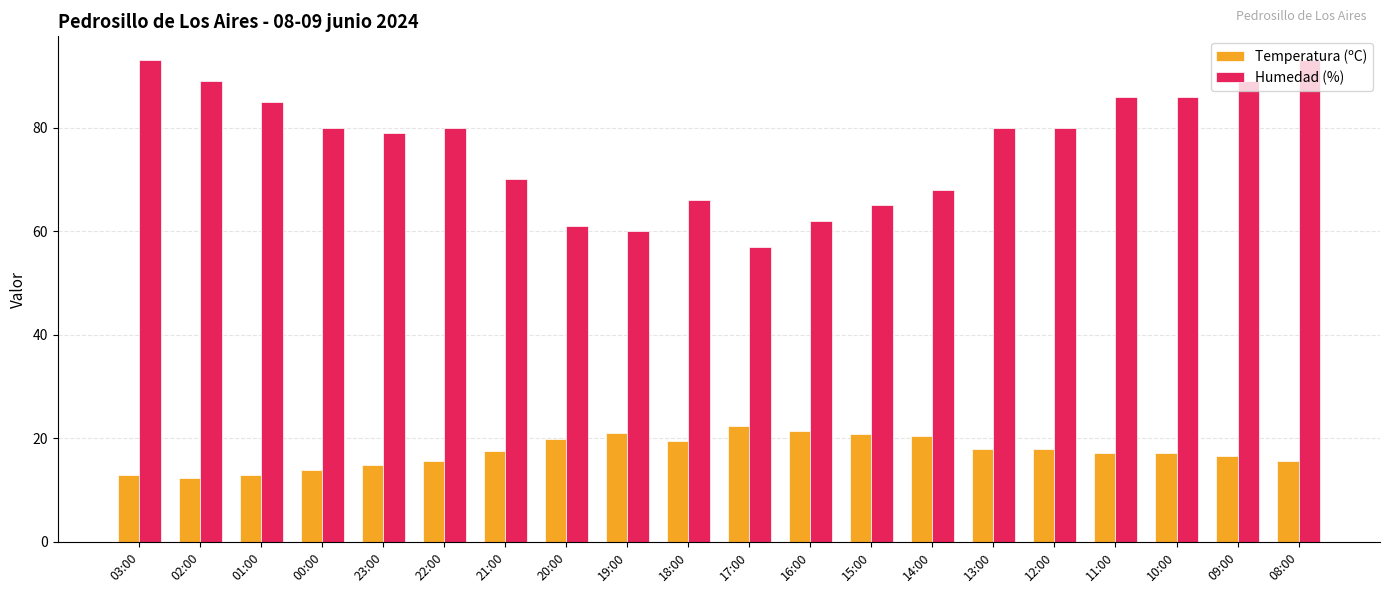

What is the difference between the maximum and second lowest values in the Temperatura (ºC) series?

9.4